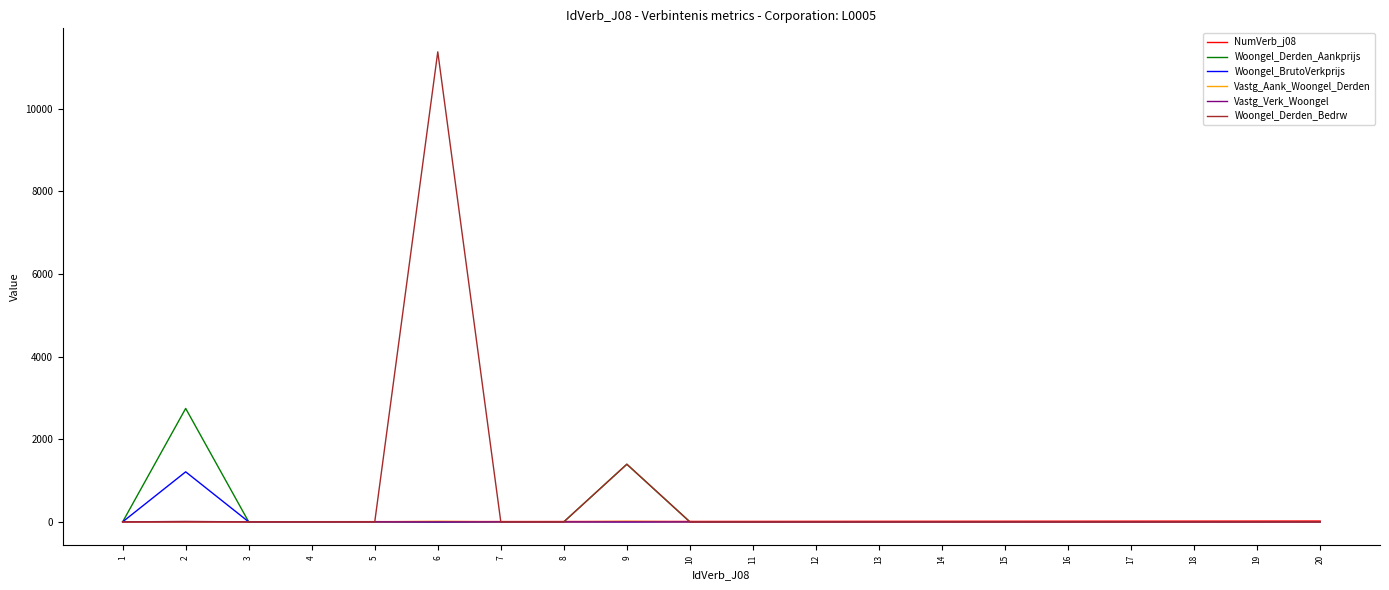

The value of Woongel_Derden_Bedrw at 13 is 0. True or false?

True